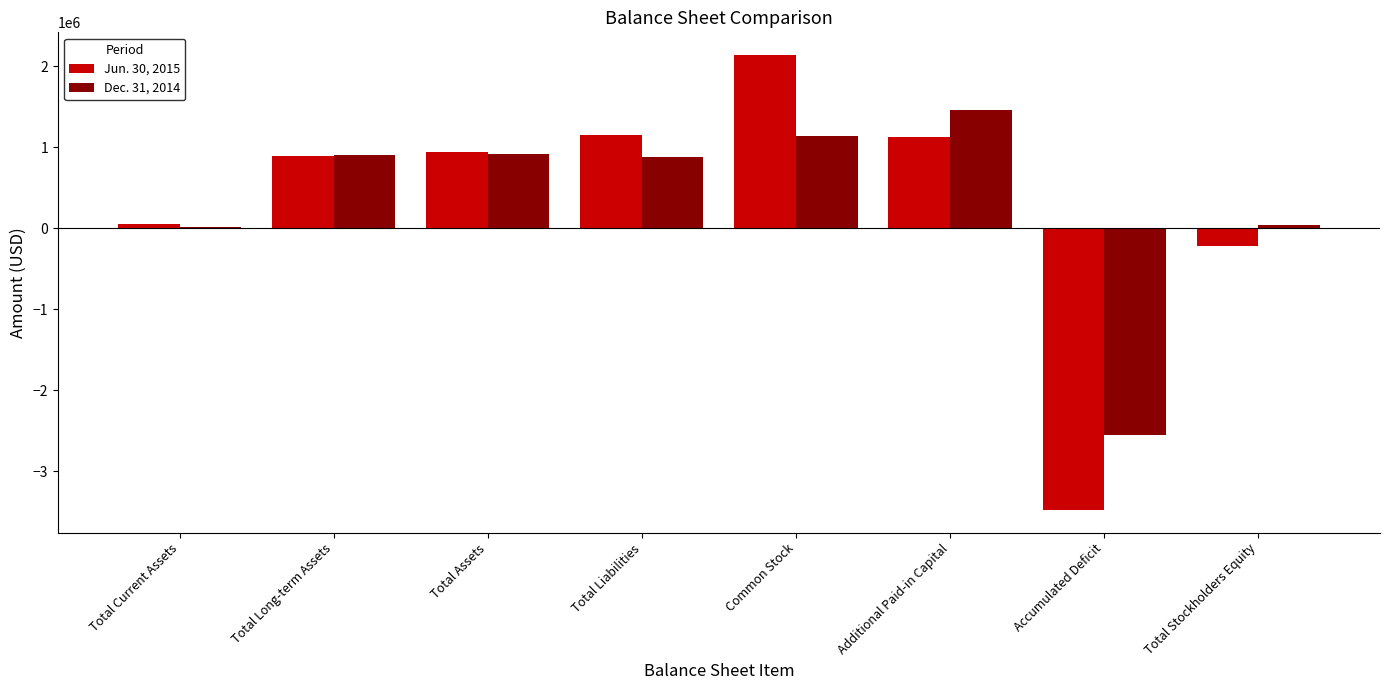

Rank the series by their maximum value, from lowest to highest.

Dec. 31, 2014, Jun. 30, 2015